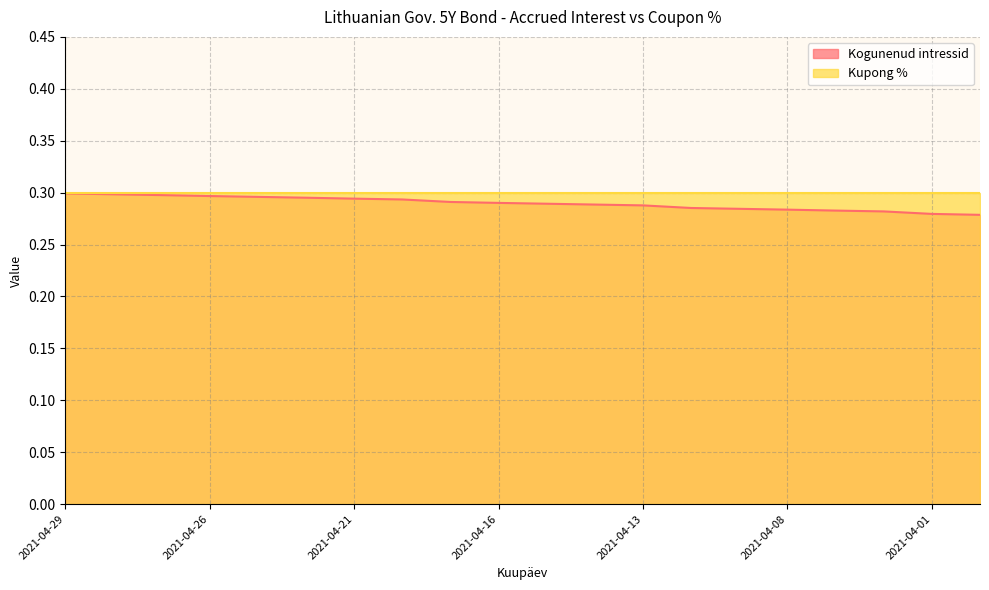

List the labels in order of value, smallest first.

2021-03-31, 2021-04-01, 2021-04-06, 2021-04-07, 2021-04-08, 2021-04-09, 2021-04-12, 2021-04-13, 2021-04-14, 2021-04-15, 2021-04-16, 2021-04-19, 2021-04-20, 2021-04-21, 2021-04-22, 2021-04-23, 2021-04-26, 2021-04-27, 2021-04-28, 2021-04-29